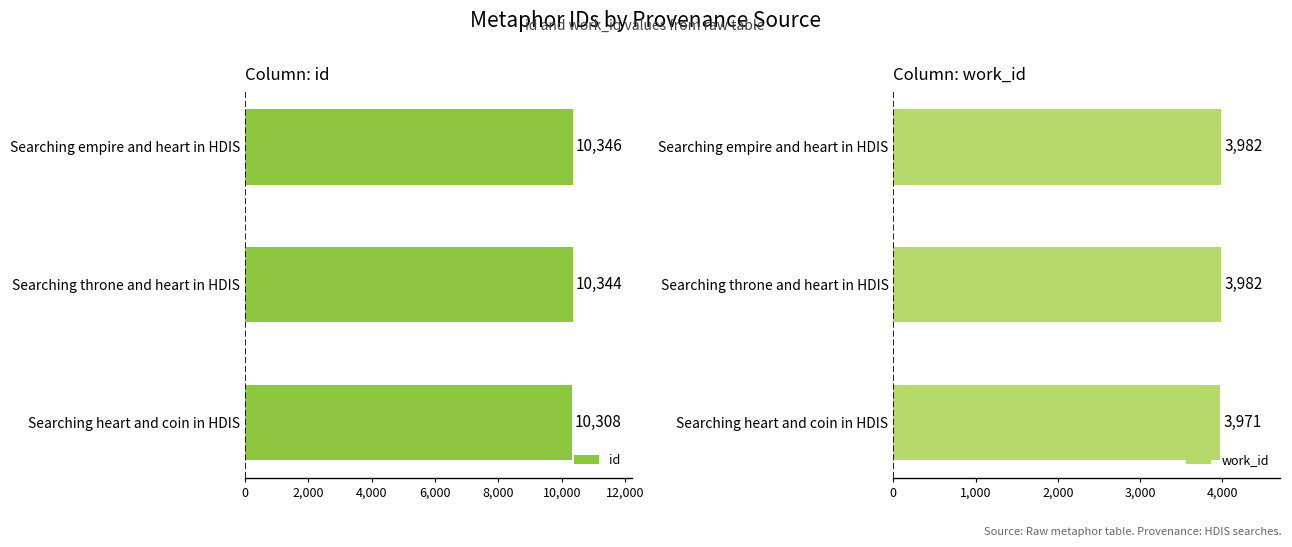

What are all the series names shown in the legend?

id, work_id